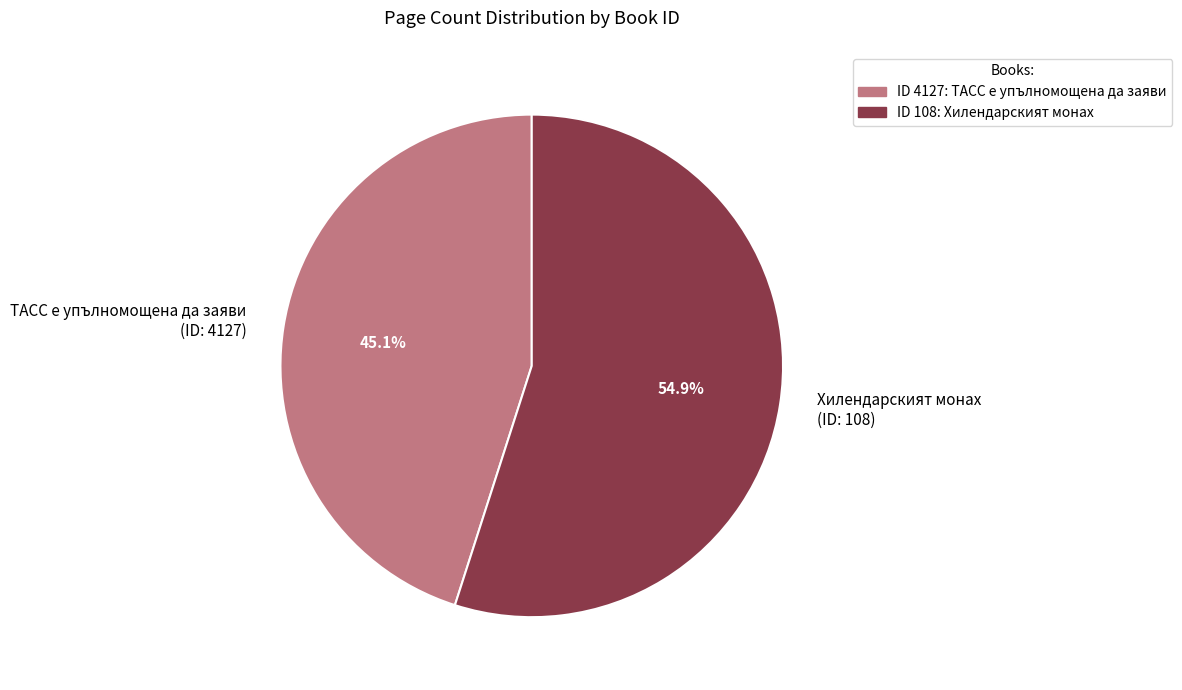

Which slice is the smallest?

ТАСС е упълномощена да заяви (ID: 4127)